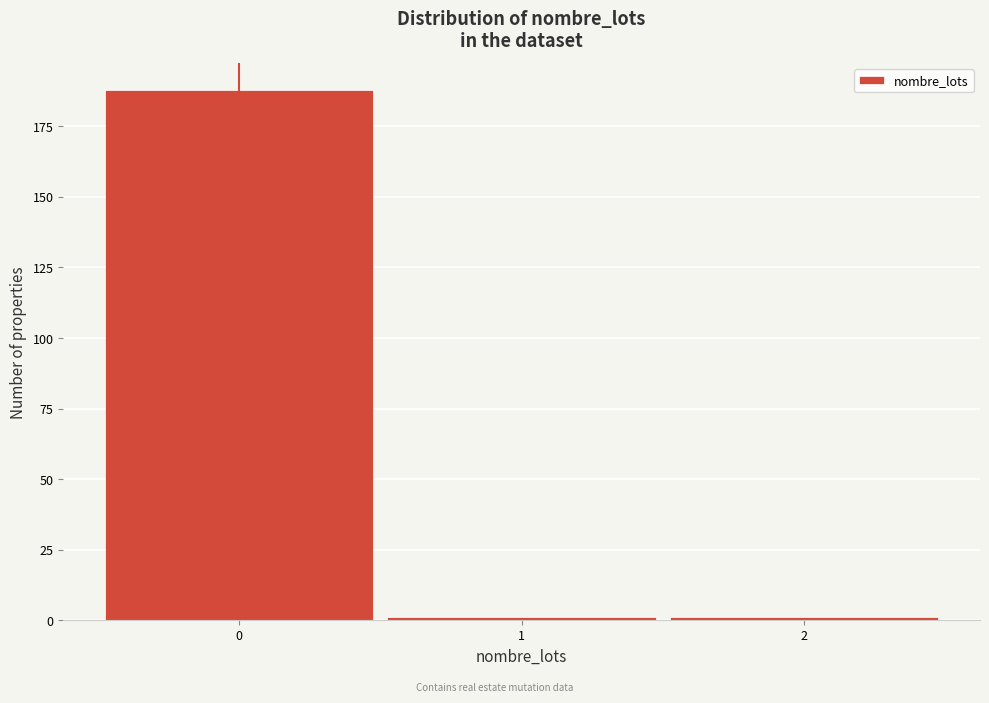

Reading left to right, transcribe this chart: for each bar, give the range it covers on the x-axis and its height. The values are not printed on the chart, so give them approximately, as read against the axis.

-0.5 to 0.5: 190
0.5 to 1.5: under 5
1.5 to 2.5: under 5